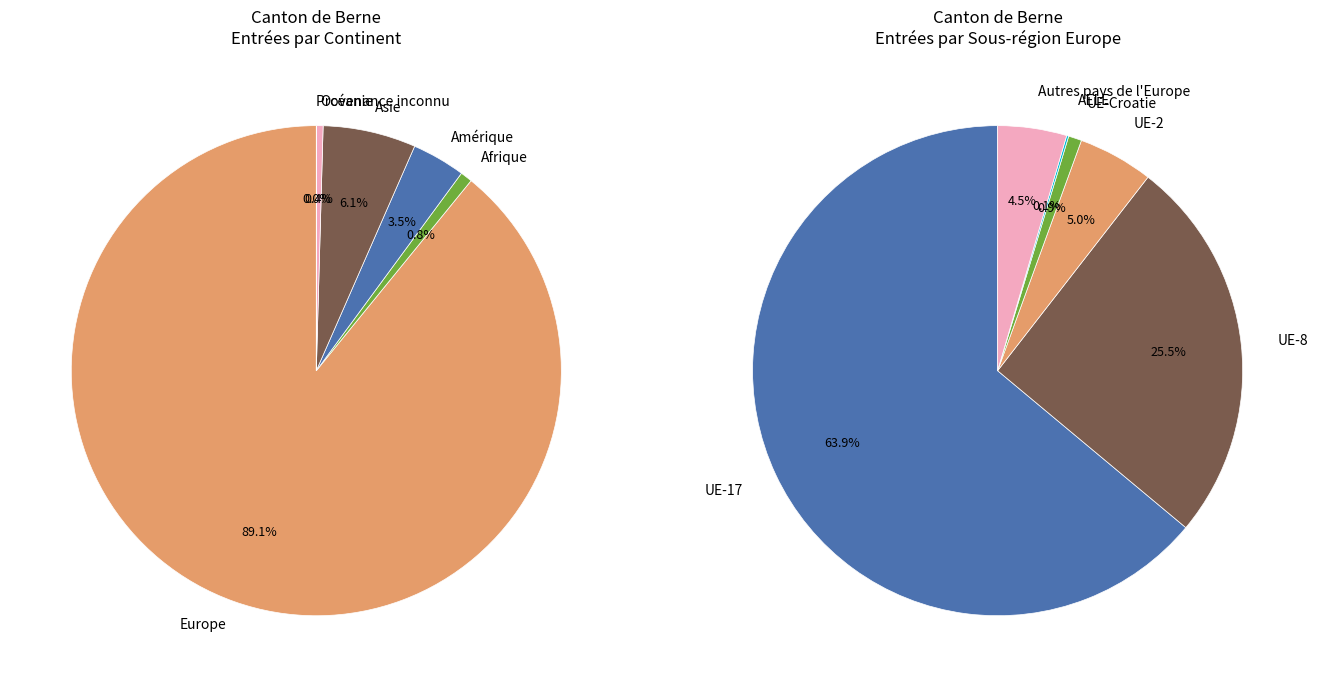

Rank the categories by value from lowest to highest.

Provenance inconnu, Océanie, Afrique, Amérique, Asie, Europe